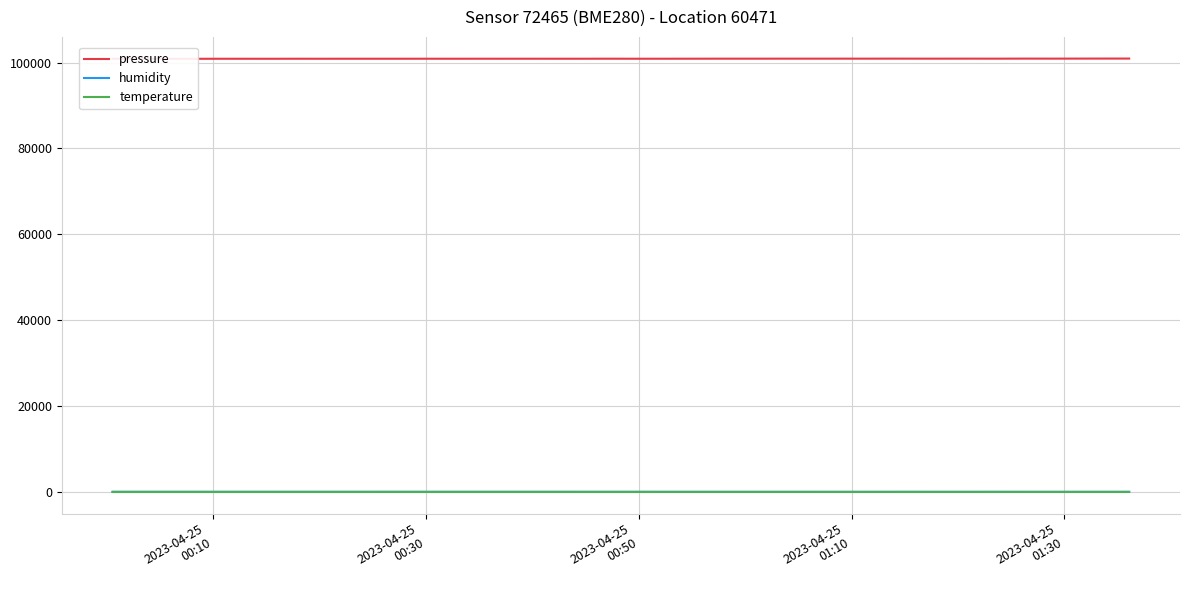

List the series in order of their peak value, highest first.

pressure, humidity, temperature